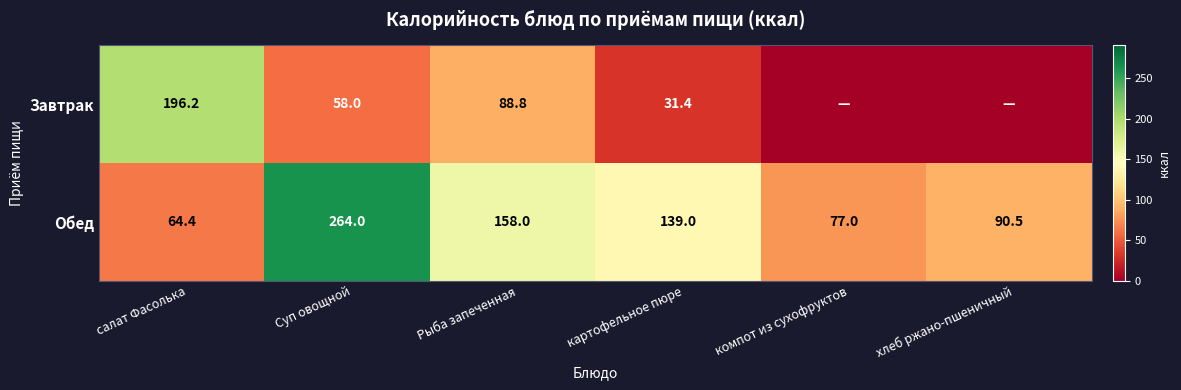

What is the difference between the Обед values at компот из сухофруктов and салат Фасолька?

12.6